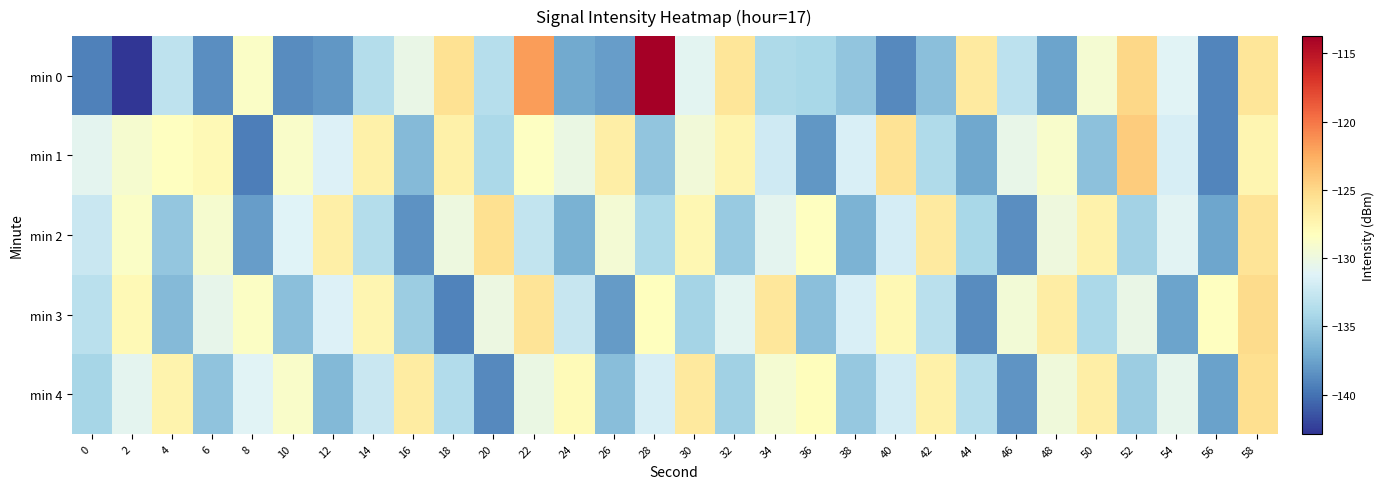

Reading left to right, extract all data points from this chart.

min 0: 0=-139.3	2=-142.9	4=-133.1	6=-138.6	8=-128.7	10=-138.7	12=-138.1	14=-133.6	16=-130.3	18=-125.6	20=-133.5	22=-121.8	24=-137.1	26=-137.8	28=-113.7	30=-130.8	32=-126.0	34=-133.9	36=-134.1	38=-135.4	40=-138.9	42=-135.7	44=-126.5	46=-133.2	48=-137.5	50=-129.2	52=-124.9	54=-131.1	56=-139.0	58=-126.0
min 1: 0=-130.7	2=-129.2	4=-128.3	6=-127.8	8=-139.4	10=-128.8	12=-131.4	14=-127.0	16=-136.1	18=-127.0	20=-134.1	22=-128.5	24=-130.2	26=-126.8	28=-135.4	30=-129.6	32=-127.3	34=-132.1	36=-138.2	38=-131.5	40=-125.7	42=-133.8	44=-137.2	46=-130.4	48=-128.9	50=-135.6	52=-124.3	54=-131.7	56=-139.1	58=-127.5
min 2: 0=-132.5	2=-128.7	4=-135.3	6=-129.1	8=-137.8	10=-131.2	12=-126.9	14=-133.6	16=-138.4	18=-130.0	20=-125.5	22=-132.8	24=-136.7	26=-129.4	28=-133.9	30=-127.6	32=-135.1	34=-130.7	36=-128.3	38=-136.5	40=-131.8	42=-126.4	44=-134.2	46=-138.6	48=-129.8	50=-127.1	52=-134.5	54=-131.0	56=-137.3	58=-125.9
min 3: 0=-133.2	2=-127.8	4=-136.1	6=-130.5	8=-128.6	10=-135.7	12=-131.3	14=-127.4	16=-134.8	18=-139.2	20=-130.1	22=-125.8	24=-132.6	26=-137.9	28=-128.2	30=-134.4	32=-130.9	34=-126.1	36=-135.8	38=-131.6	40=-127.7	42=-133.3	44=-138.7	46=-129.5	48=-126.7	50=-134.1	52=-130.3	54=-137.5	56=-128.4	58=-125.2
min 4: 0=-134.3	2=-130.8	4=-127.2	6=-135.5	8=-131.1	10=-128.8	12=-136.2	14=-132.4	16=-126.5	18=-133.7	20=-138.8	22=-130.2	24=-127.9	26=-135.9	28=-131.7	30=-126.3	32=-134.6	34=-129.3	36=-128.1	38=-135.2	40=-131.9	42=-127.0	44=-133.5	46=-138.3	48=-129.7	50=-126.8	52=-134.9	54=-130.6	56=-137.6	58=-125.4